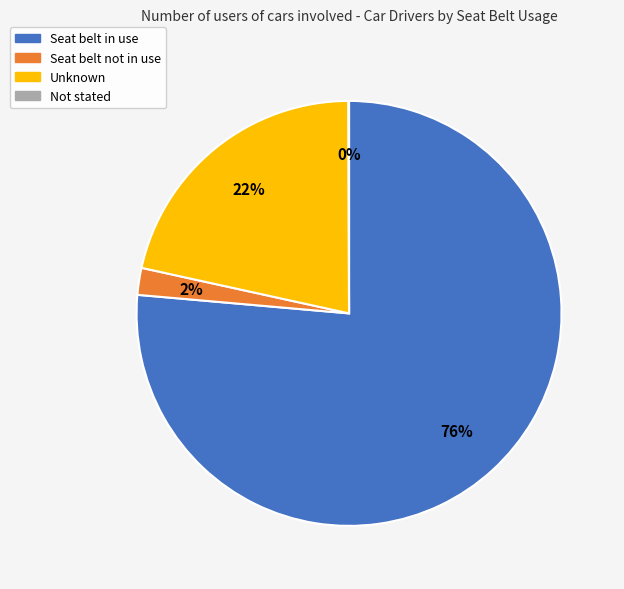

Between Unknown and Seat belt in use, which is larger?

Seat belt in use